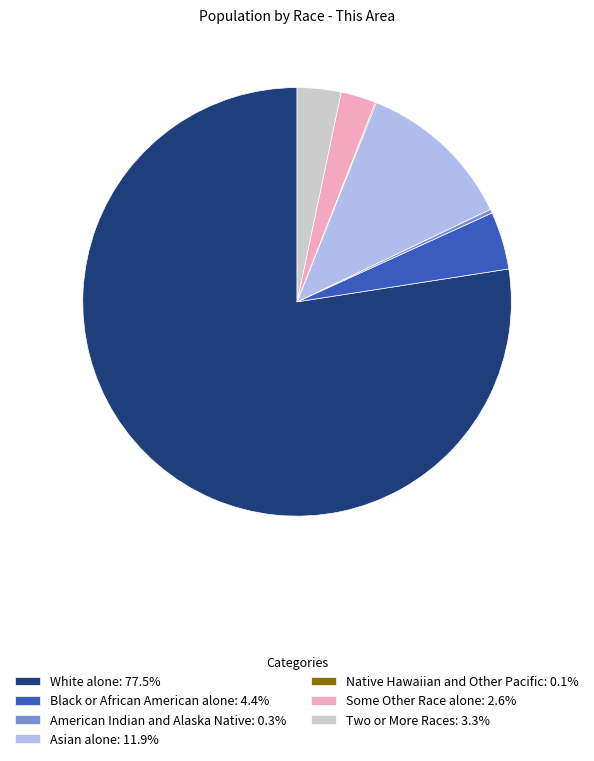

Which has a higher value, White alone or Two or More Races?

White alone